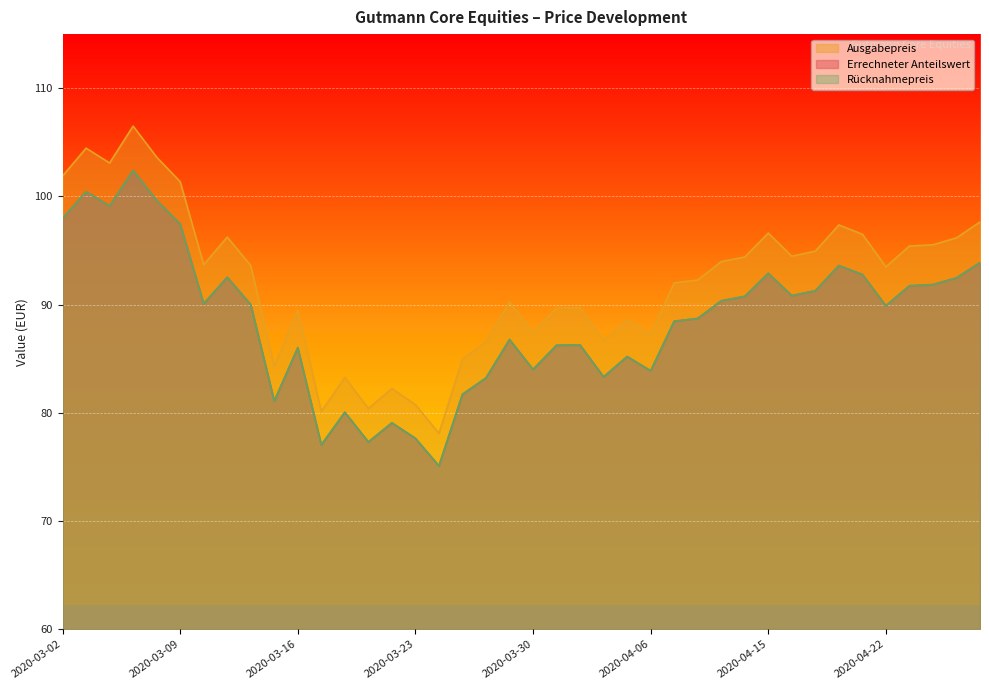

Between 2020-03-19 and 2020-03-24, which series saw the biggest shift?

Ausgabepreis